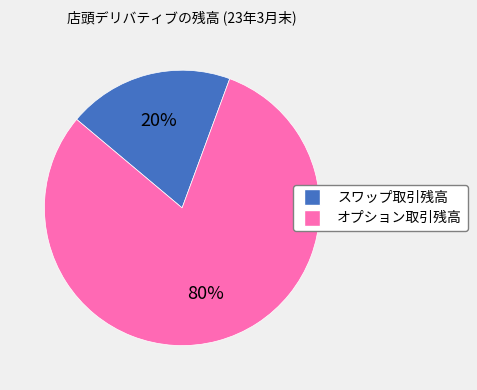

Does スワップ取引残高 account for over 50% of the chart?

No